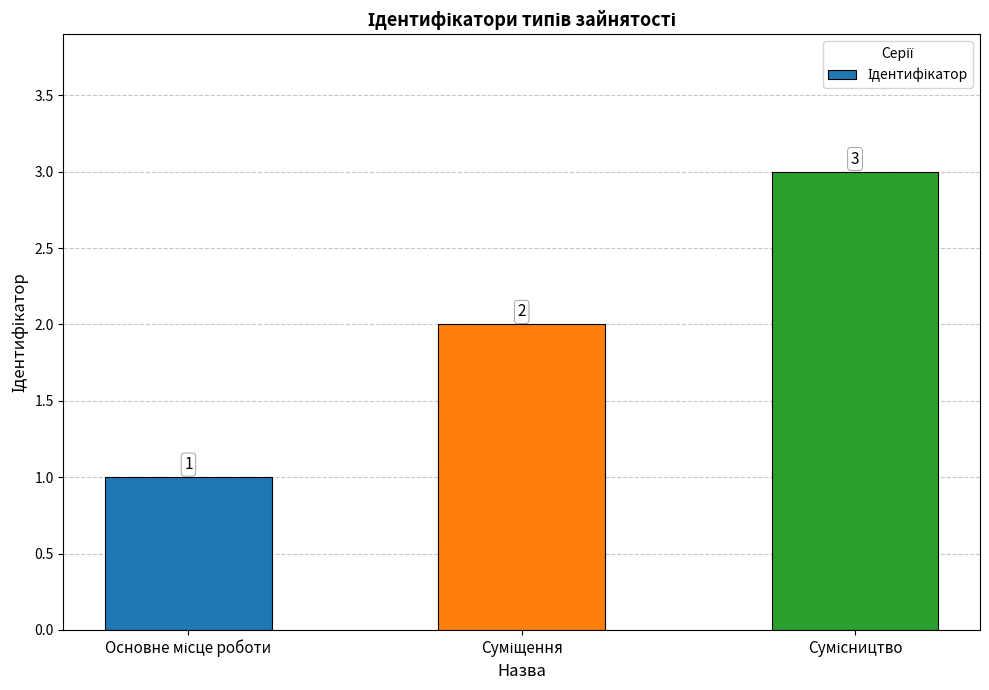

What is the difference between the maximum and minimum values?

2